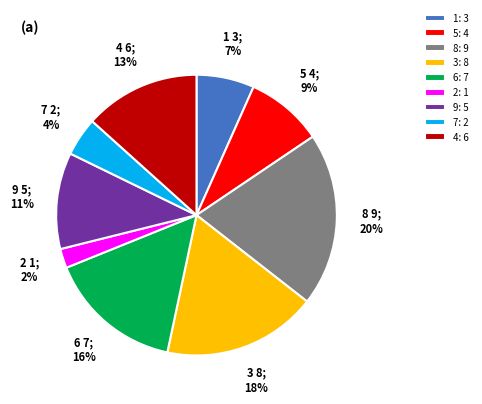

To the nearest percent, what portion does 4 represent?

13%